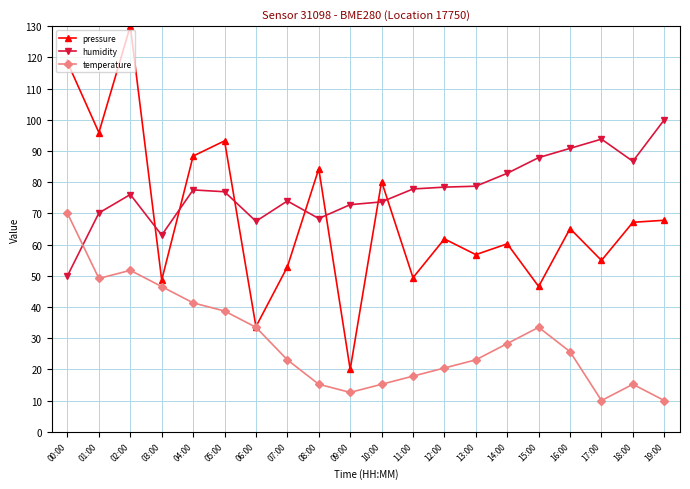

At 11:00, list the series in order from largest to smallest.

humidity, pressure, temperature